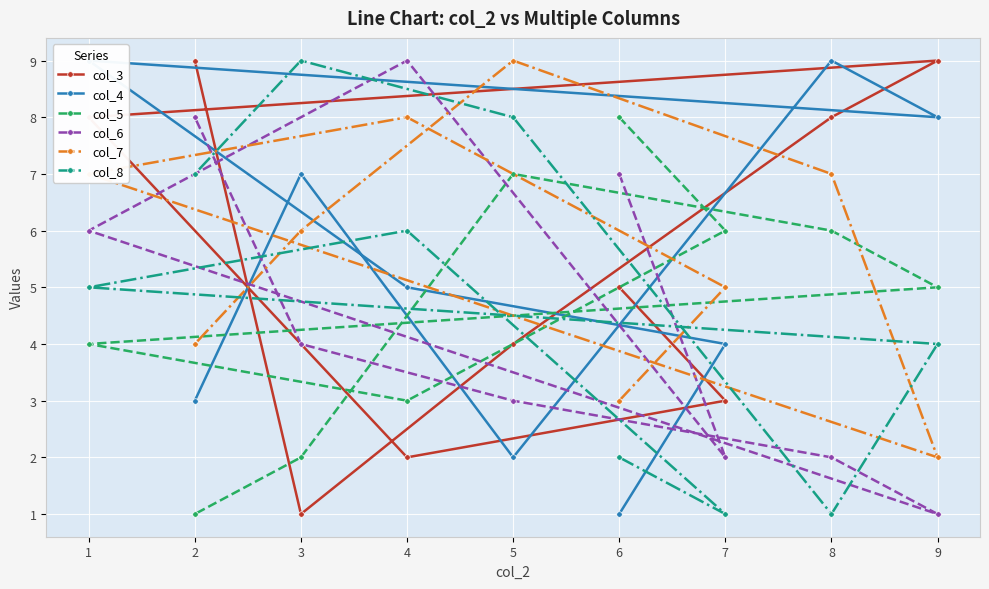

The value of col_3 at 2 is 4. True or false?

False